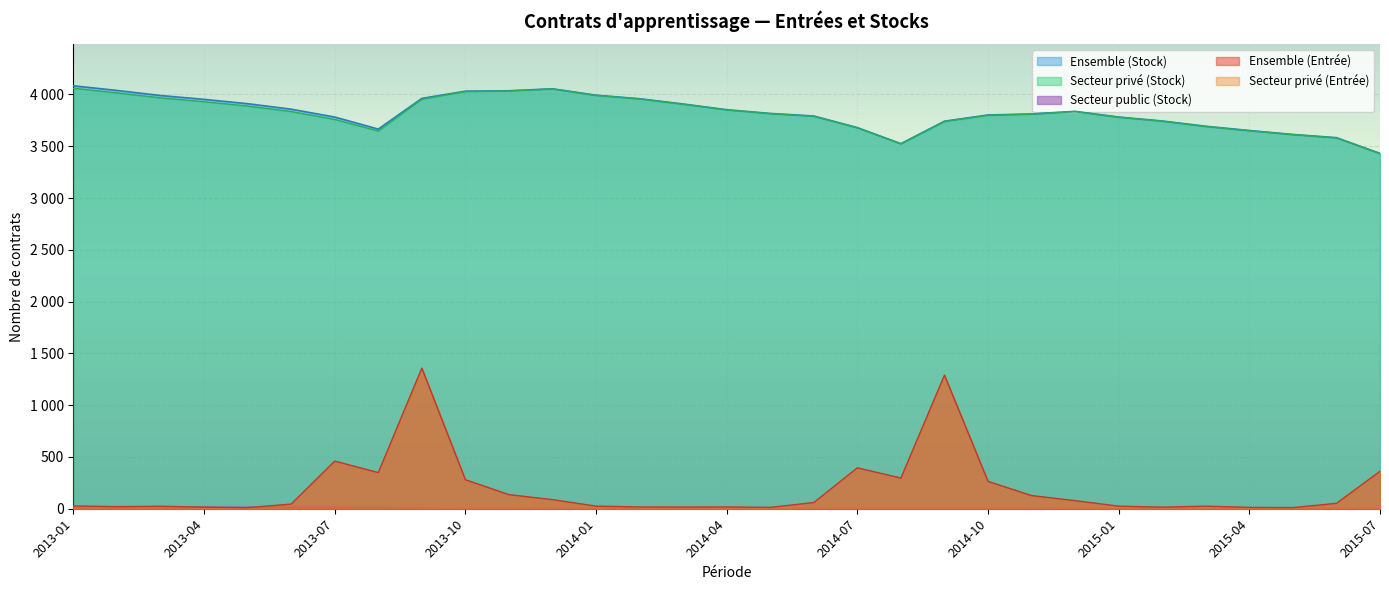

What is the greatest value displayed?

4084